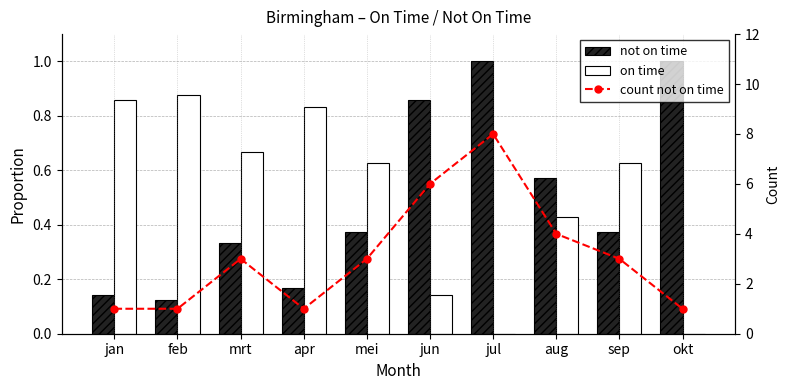

Where does the count not on time series first go above 3?

jun